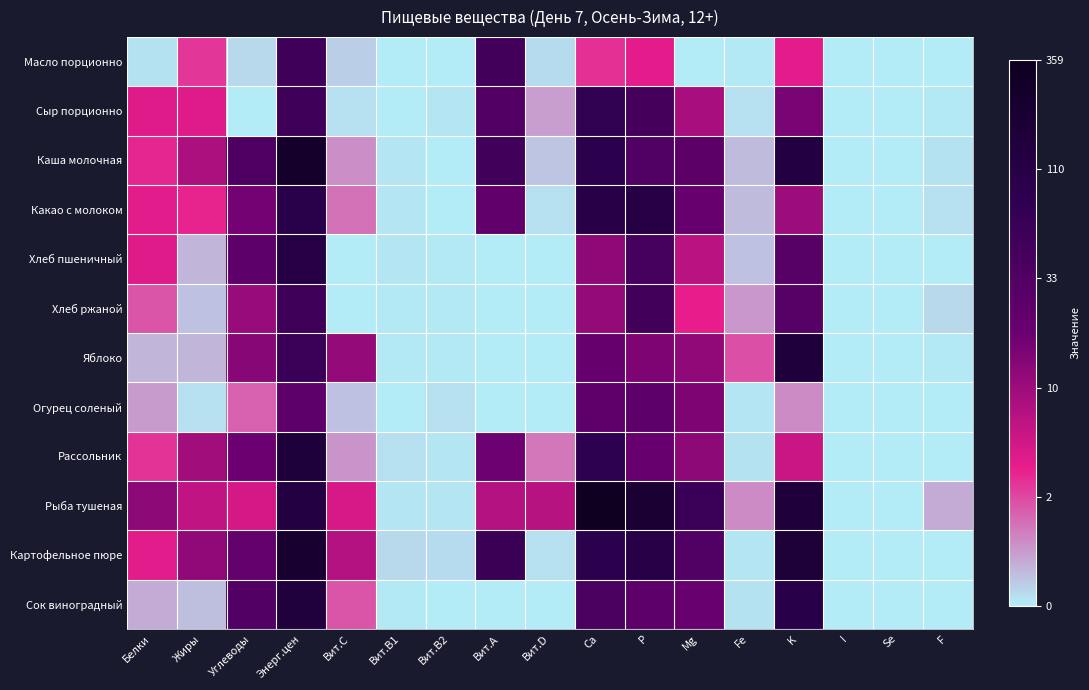

Between Белки and Fe, which is larger?

Белки